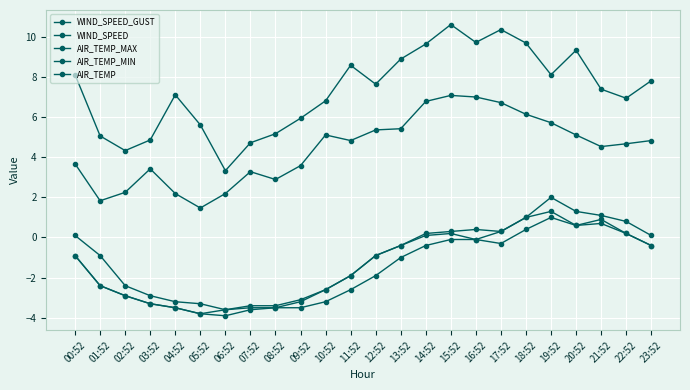

True or false: WIND_SPEED and WIND_SPEED_GUST intersect in this chart.

False